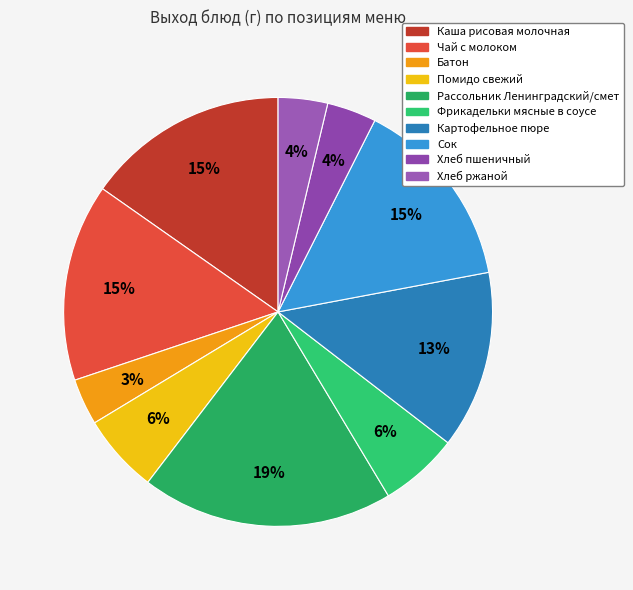

How many segments does this pie chart have?

10